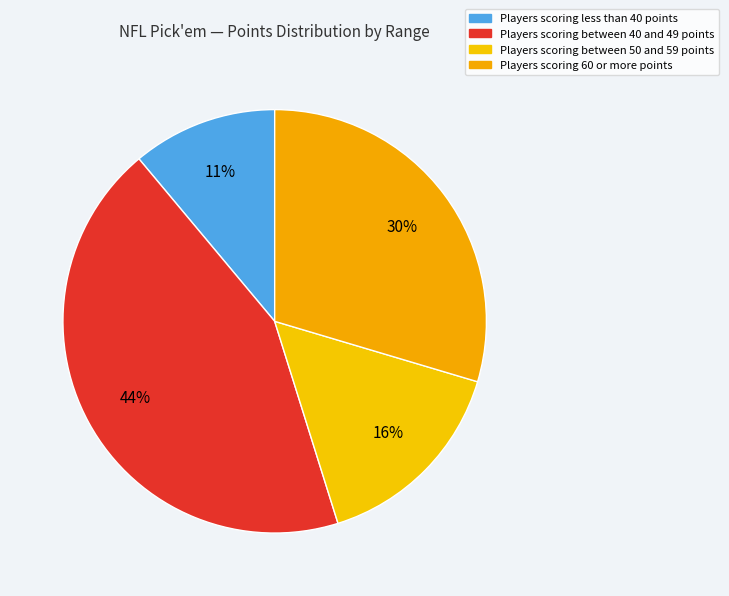

Rank the categories by value from highest to lowest.

Players scoring between 40 and 49 points, Players scoring 60 or more points, Players scoring between 50 and 59 points, Players scoring less than 40 points